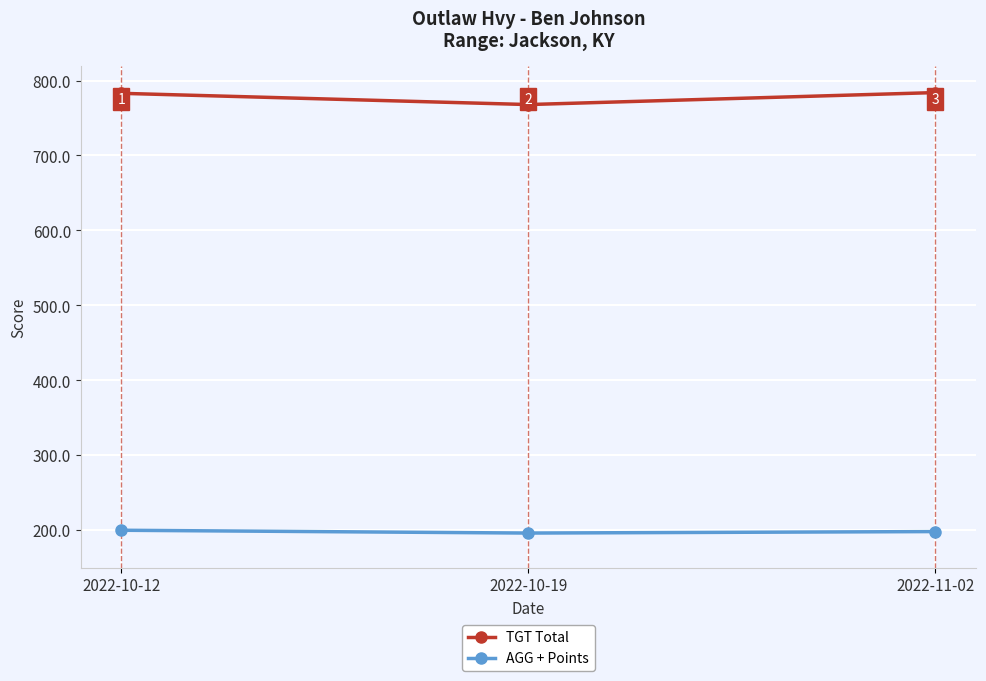

What is the smallest value displayed?

196.0